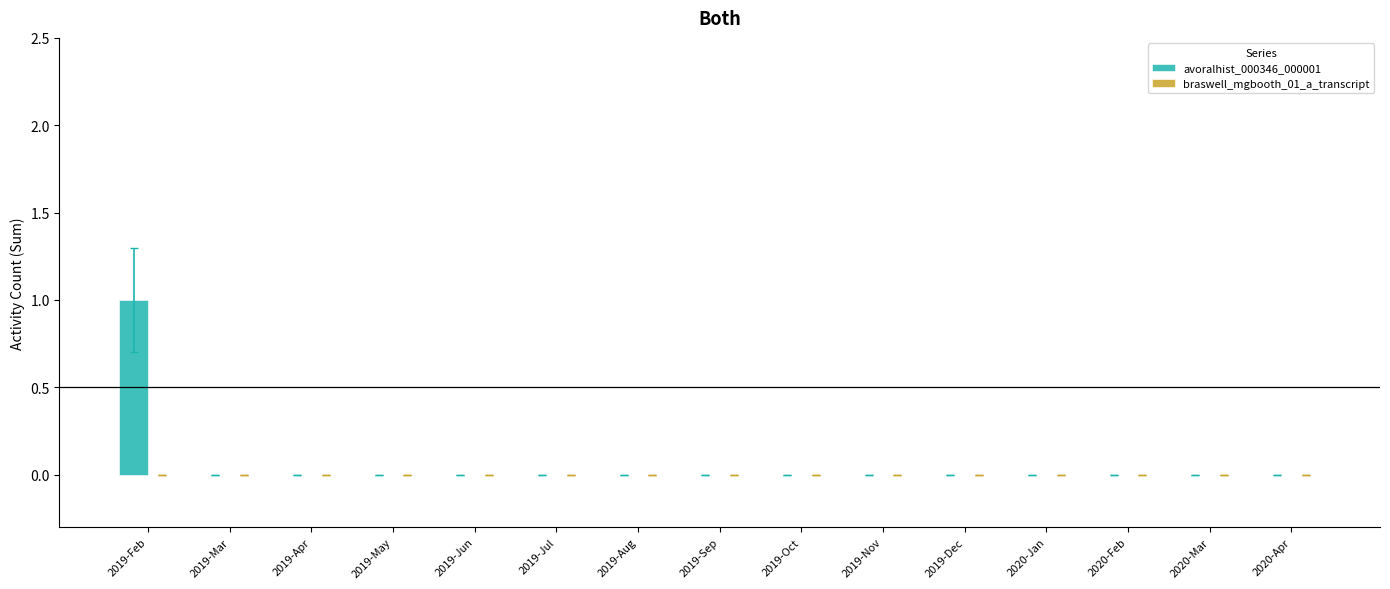

How many distinct data groups are displayed?

1